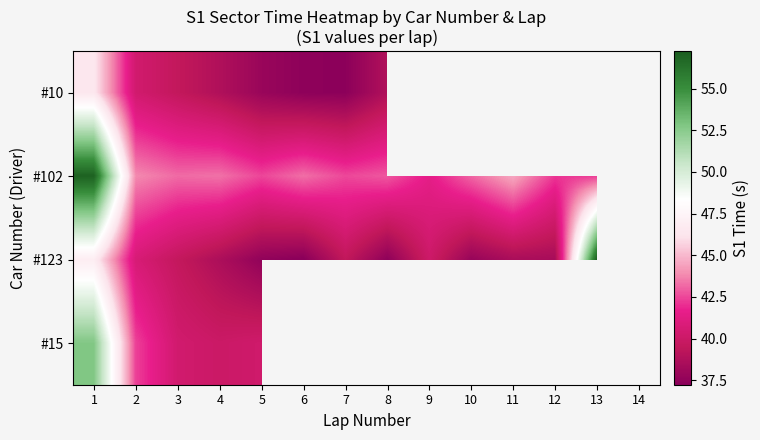

Is it true that #102 equals 58.5 at 4?

False